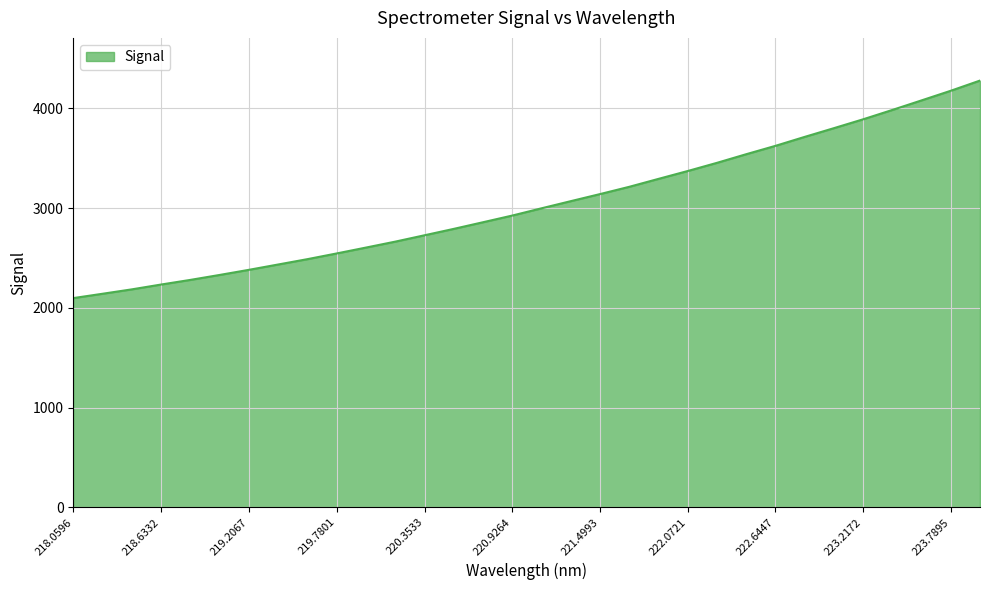

What is the smallest value displayed?

2098.5